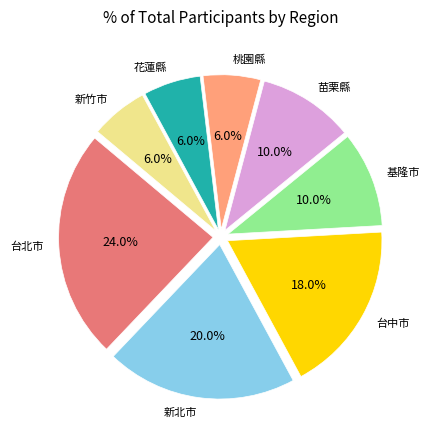

How many segments does this pie chart have?

8